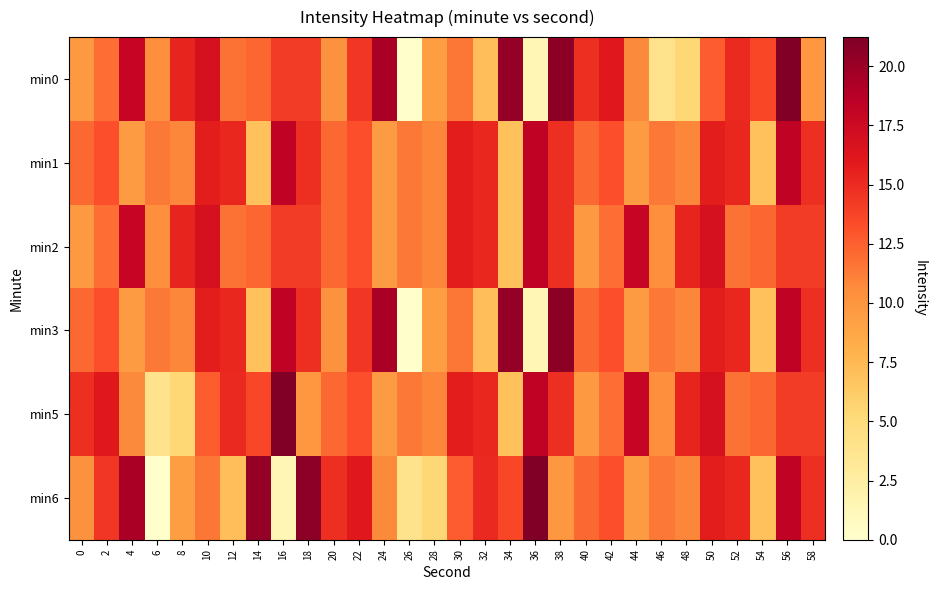

Reading left to right, transcribe all the data shown in this chart.

min0: 0=9.7	2=11.9	4=17.9	6=10.4	8=15.4	10=16.8	12=11.8	14=12.2	16=14.2	18=14.1	20=10.2	22=14.4	24=19.3	26=0.0	28=9.4	30=11.6	32=7.1	34=20.3	36=1.5	38=20.6	40=14.8	42=16.0	44=10.7	46=3.9	48=5.3	50=12.7	52=15.1	54=13.6	56=21.2	58=9.8
min1: 0=12.2	2=13.2	4=9.6	6=11.5	8=10.9	10=15.8	12=15.3	14=6.9	16=18.3	18=14.8	20=12.2	22=13.2	24=9.6	26=11.5	28=10.9	30=15.8	32=15.3	34=6.9	36=18.3	38=14.8	40=12.2	42=13.2	44=9.6	46=11.5	48=10.9	50=15.8	52=15.3	54=6.9	56=18.3	58=14.8
min2: 0=9.7	2=11.9	4=17.9	6=10.4	8=15.4	10=16.8	12=11.8	14=12.2	16=14.2	18=14.1	20=12.2	22=13.2	24=9.6	26=11.5	28=10.9	30=15.8	32=15.3	34=6.9	36=18.3	38=14.8	40=9.7	42=11.9	44=17.9	46=10.4	48=15.4	50=16.8	52=11.8	54=12.2	56=14.2	58=14.1
min3: 0=12.2	2=13.2	4=9.6	6=11.5	8=10.9	10=15.8	12=15.3	14=6.9	16=18.3	18=14.8	20=10.2	22=14.4	24=19.3	26=0.0	28=9.4	30=11.6	32=7.1	34=20.3	36=1.5	38=20.6	40=12.2	42=13.2	44=9.6	46=11.5	48=10.9	50=15.8	52=15.3	54=6.9	56=18.3	58=14.8
min5: 0=14.8	2=16.0	4=10.7	6=3.9	8=5.3	10=12.7	12=15.1	14=13.6	16=21.2	18=9.8	20=12.2	22=13.2	24=9.6	26=11.5	28=10.9	30=15.8	32=15.3	34=6.9	36=18.3	38=14.8	40=9.7	42=11.9	44=17.9	46=10.4	48=15.4	50=16.8	52=11.8	54=12.2	56=14.2	58=14.1
min6: 0=10.2	2=14.4	4=19.3	6=0.0	8=9.4	10=11.6	12=7.1	14=20.3	16=1.5	18=20.6	20=14.8	22=16.0	24=10.7	26=3.9	28=5.3	30=12.7	32=15.1	34=13.6	36=21.2	38=9.8	40=12.2	42=13.2	44=9.6	46=11.5	48=10.9	50=15.8	52=15.3	54=6.9	56=18.3	58=14.8